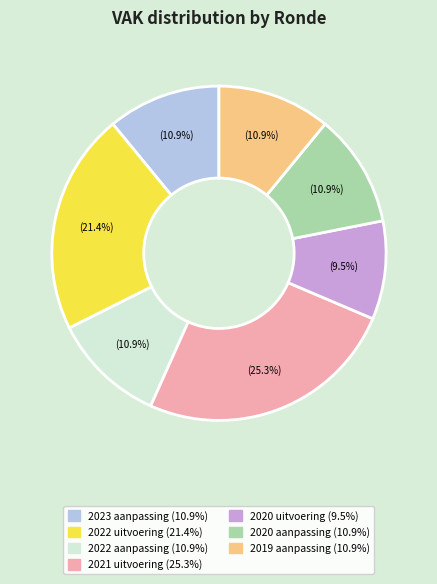

What is the ratio of the value at 2020 uitvoering to the value at 2021 uitvoering?

0.4